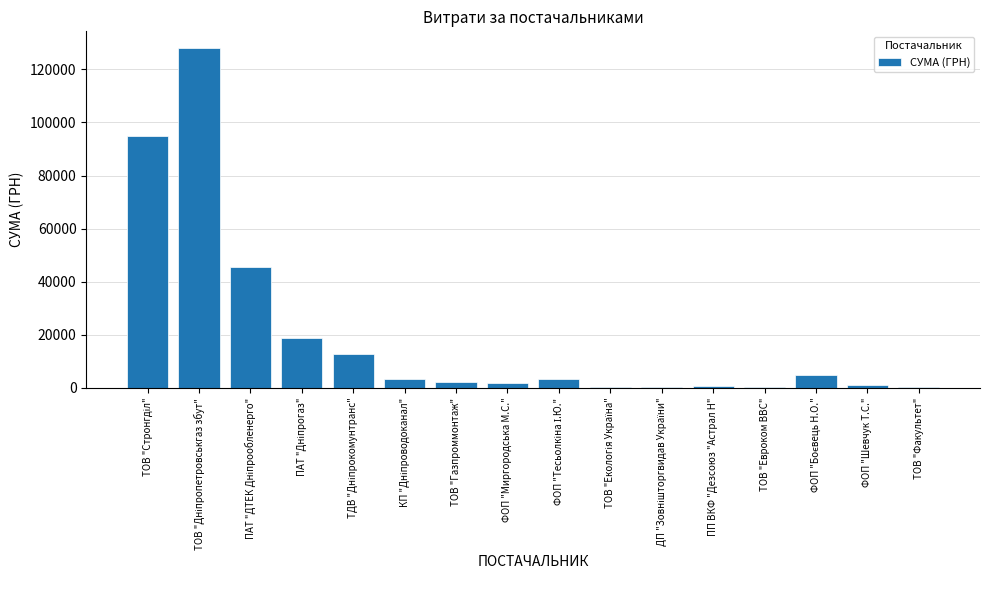

What is the greatest value displayed?

127933.6